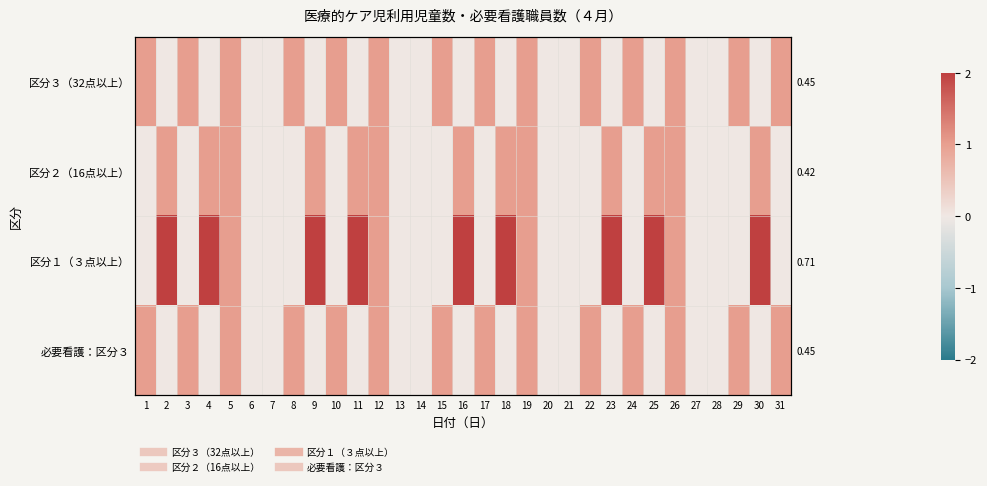

At how many categories does at least one series exceed 0?

23